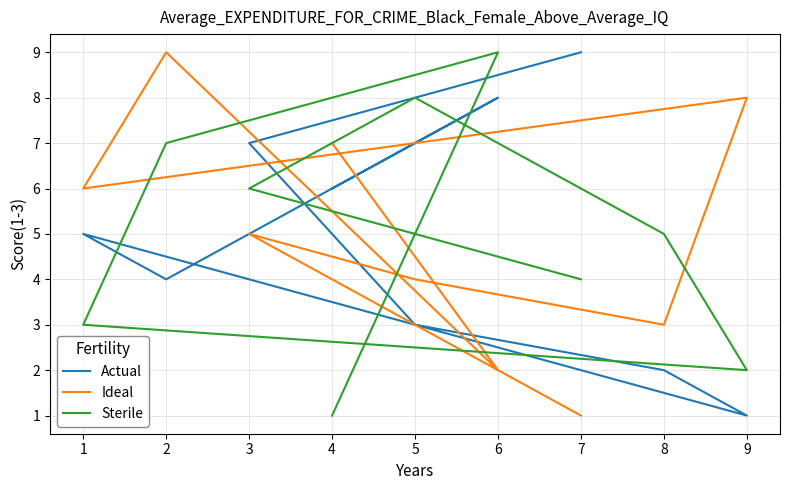

Count the number of data series in this chart.

3